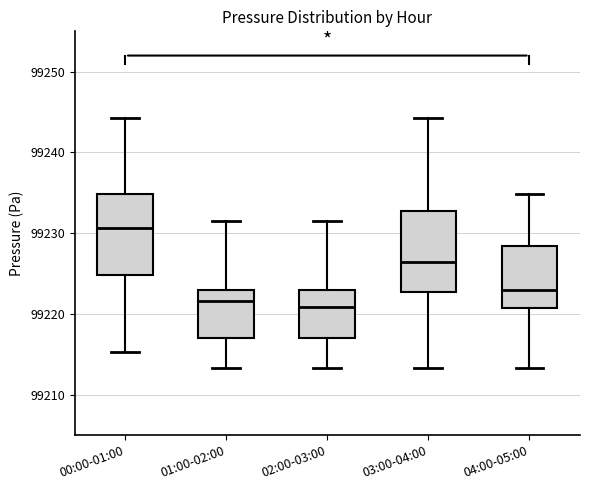

Reading left to right, read every box against the y-axis: the position of its median line, the range the box covers, and the ends of its whiskers. The values are not printed on the chart, so give them approximately, as read against the axis.

00:00-01:00: median 99231, box 99225 to 99235, whiskers 99215 to 99244
01:00-02:00: median 99222, box 99217 to 99223, whiskers 99213 to 99232
02:00-03:00: median 99221, box 99217 to 99223, whiskers 99213 to 99232
03:00-04:00: median 99226, box 99223 to 99233, whiskers 99213 to 99244
04:00-05:00: median 99223, box 99221 to 99228, whiskers 99213 to 99235